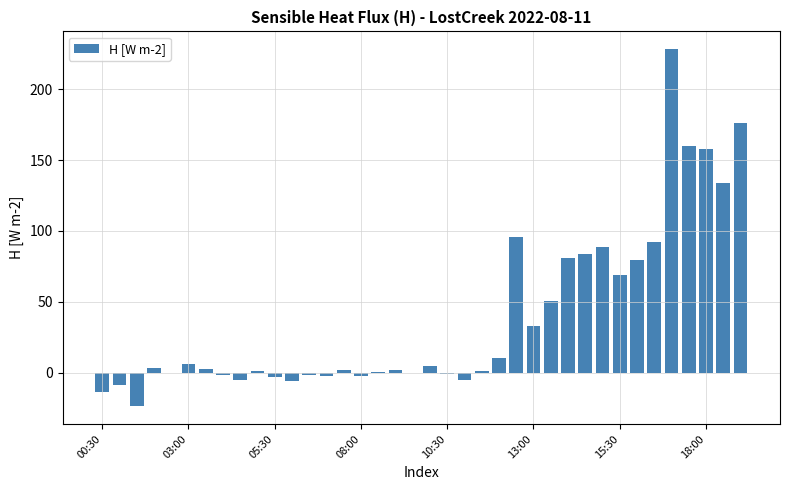

What is the maximum value shown in the chart?

228.4